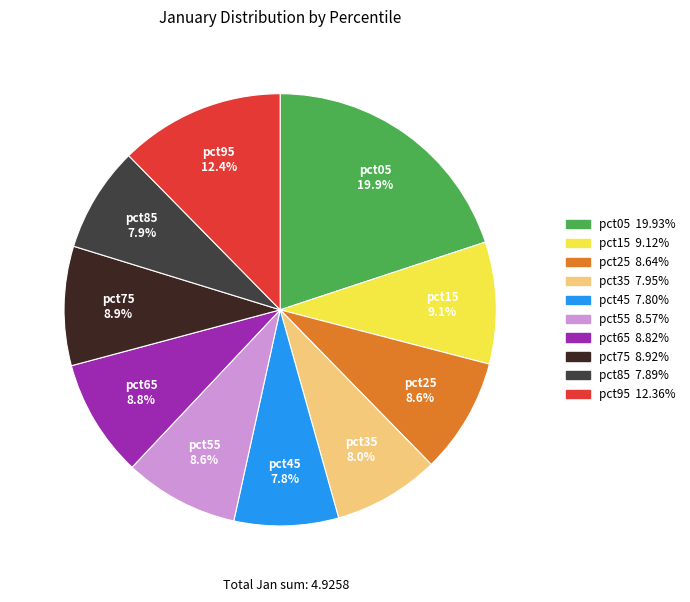

The pct85 slice represents 15% of the pie. True or false?

False